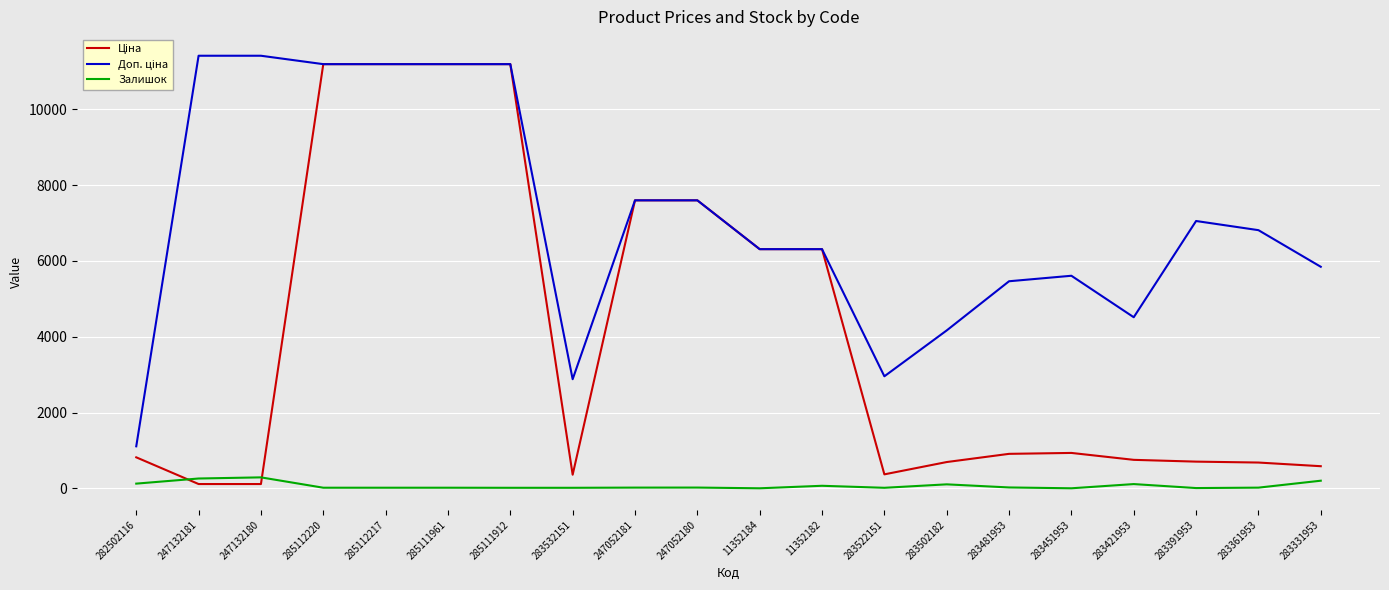

The Залишок series shows 202.0 at 283331953. True or false?

True